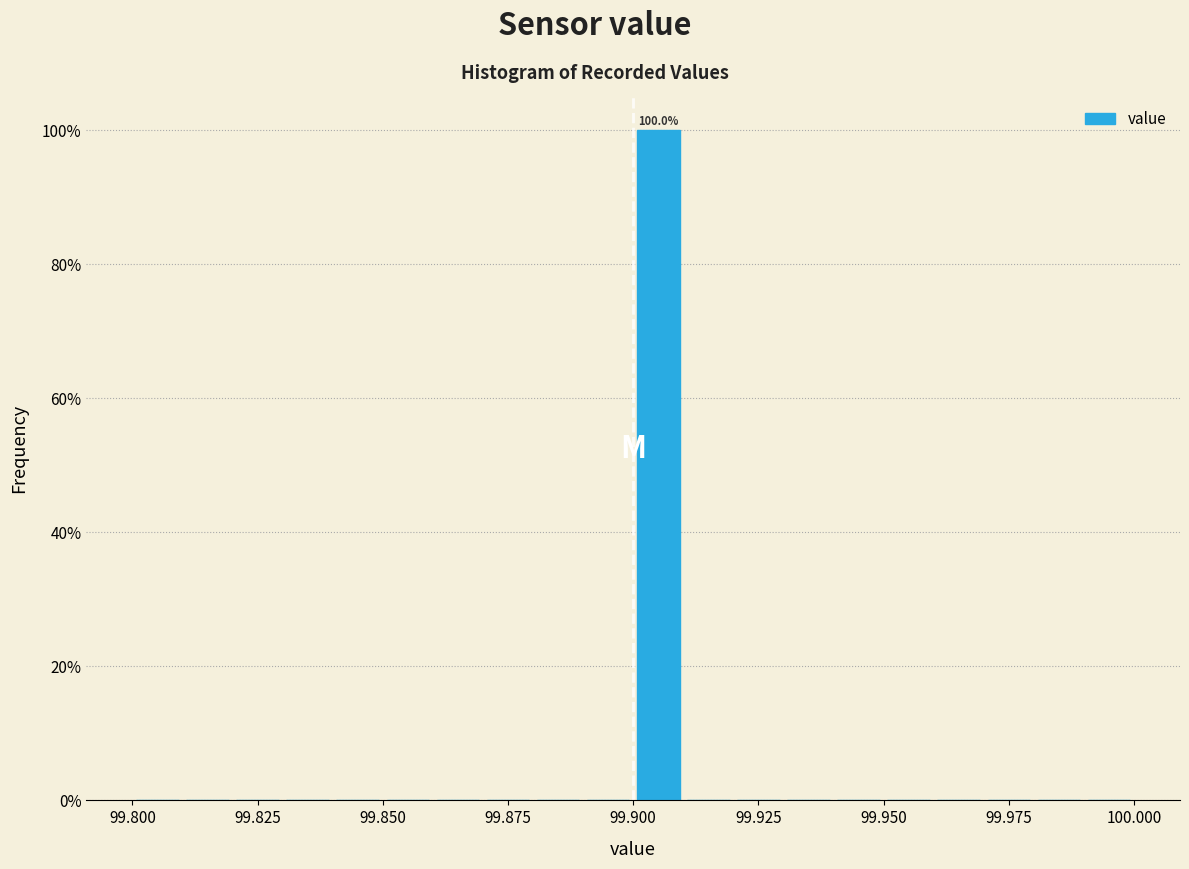

Read against the x-axis, roughly where is the centre of the tallest bar?

99.905